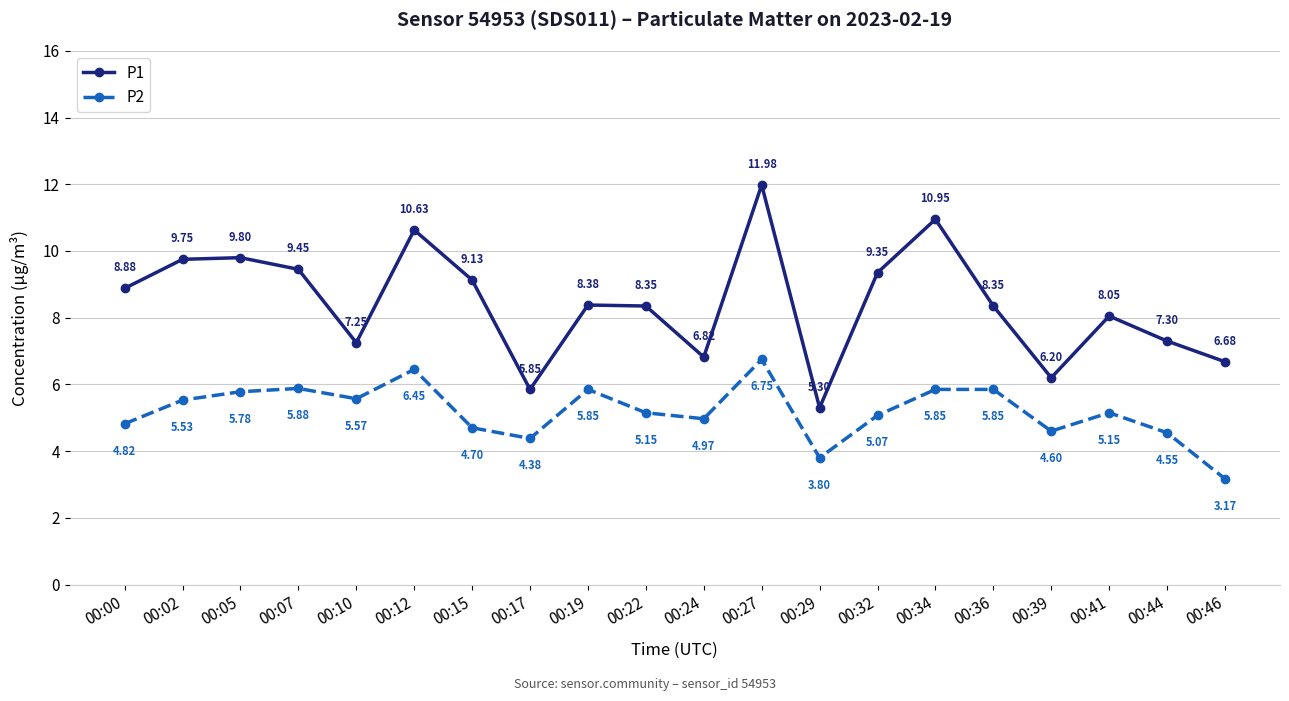

Rank the series by their maximum value, from highest to lowest.

P1, P2